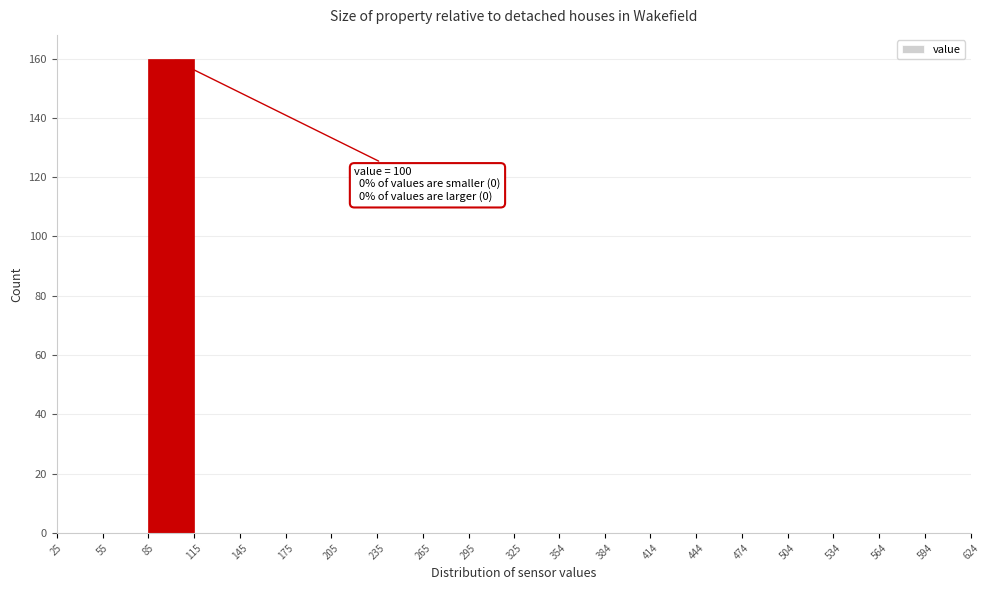

Which range on the x-axis has the tallest bar?

85 to 115